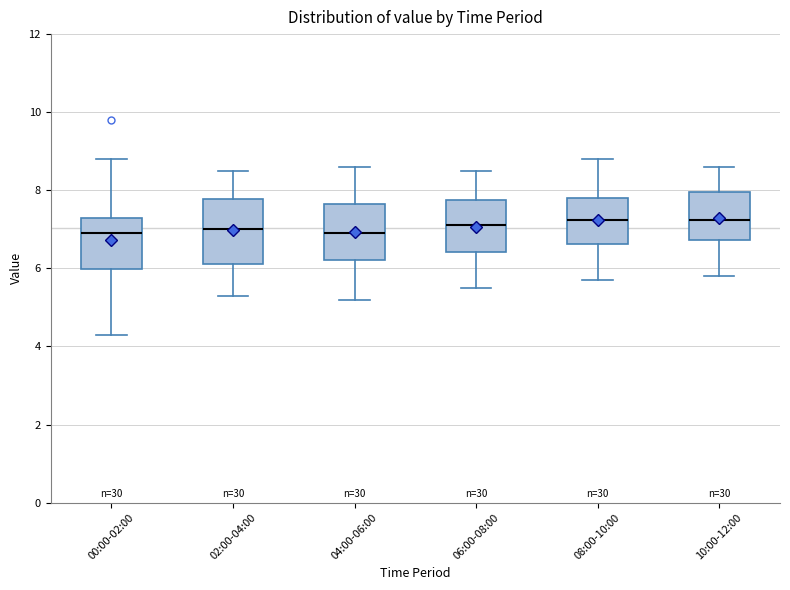

Where does the upper whisker of the box for 06:00-08:00 end on the y-axis? The values are not printed on the chart, so give them approximately, as read against the axis.

8.6